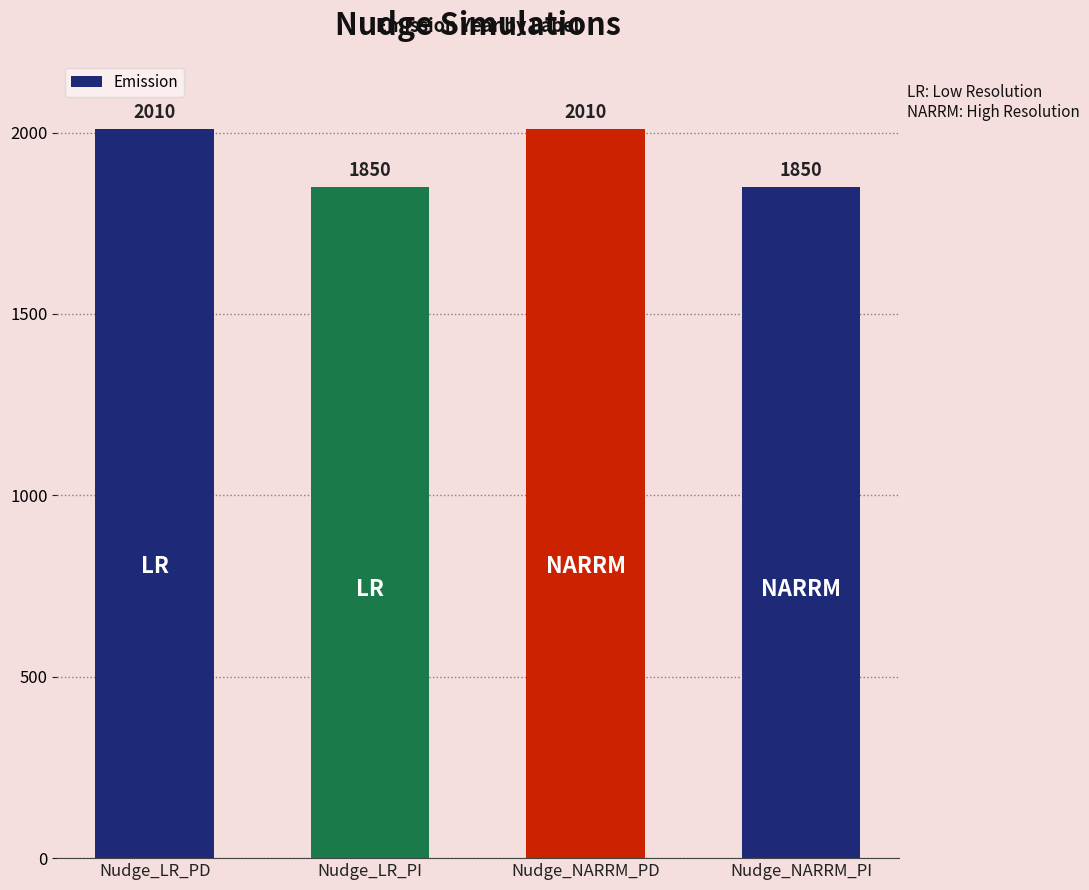

What is the label of the 4th bar from the left?

Nudge_NARRM_PI